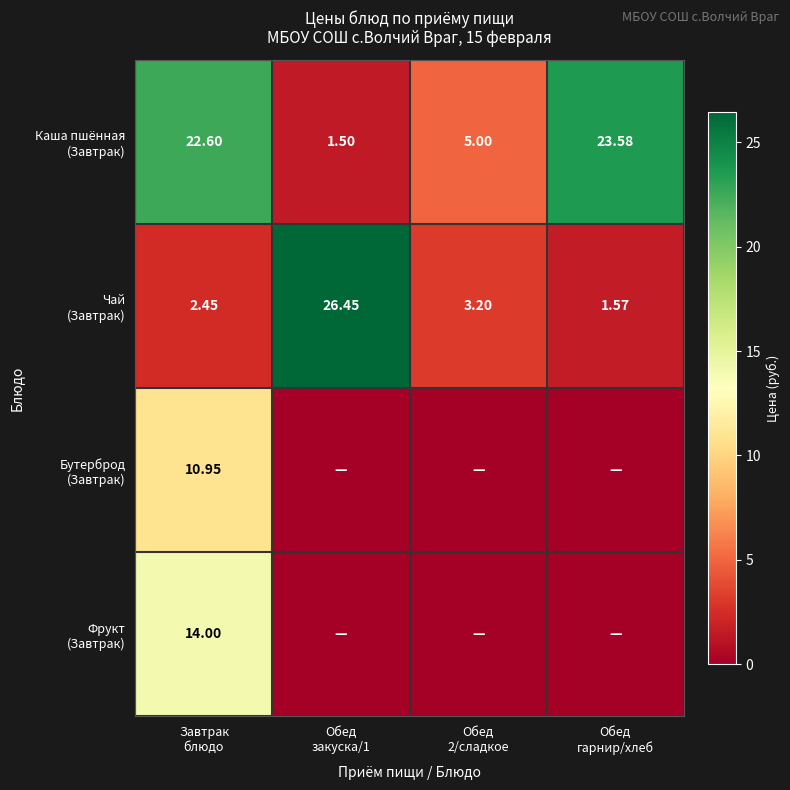

At which category is the sum across all series the highest?

Завтрак
блюдо